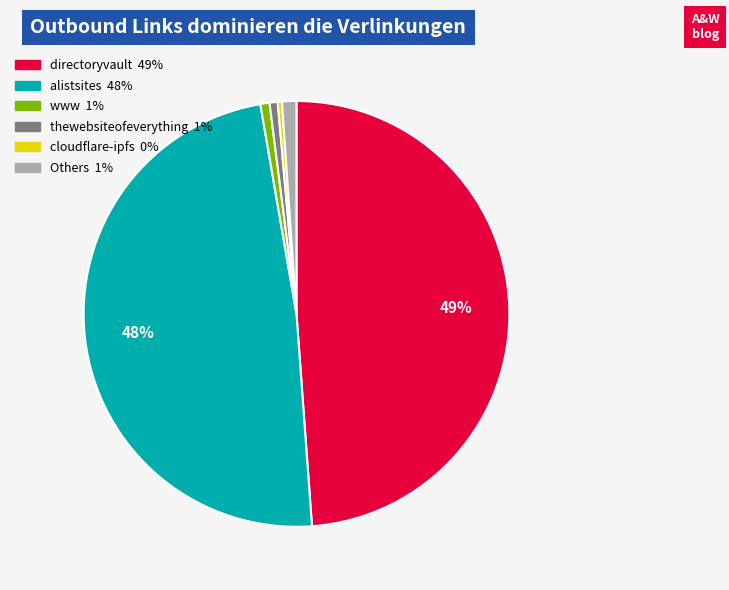

Does any single category account for the majority?

No